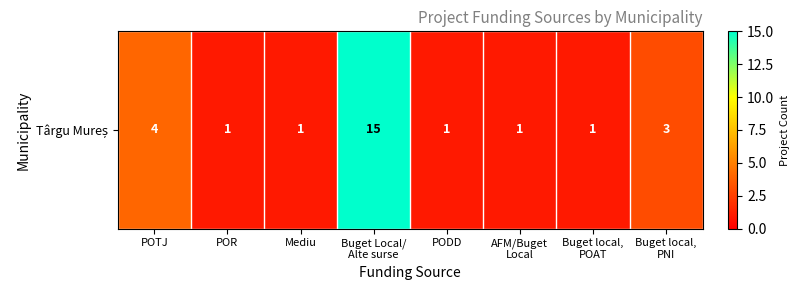

Is it true that the value at POTJ is 4?

True